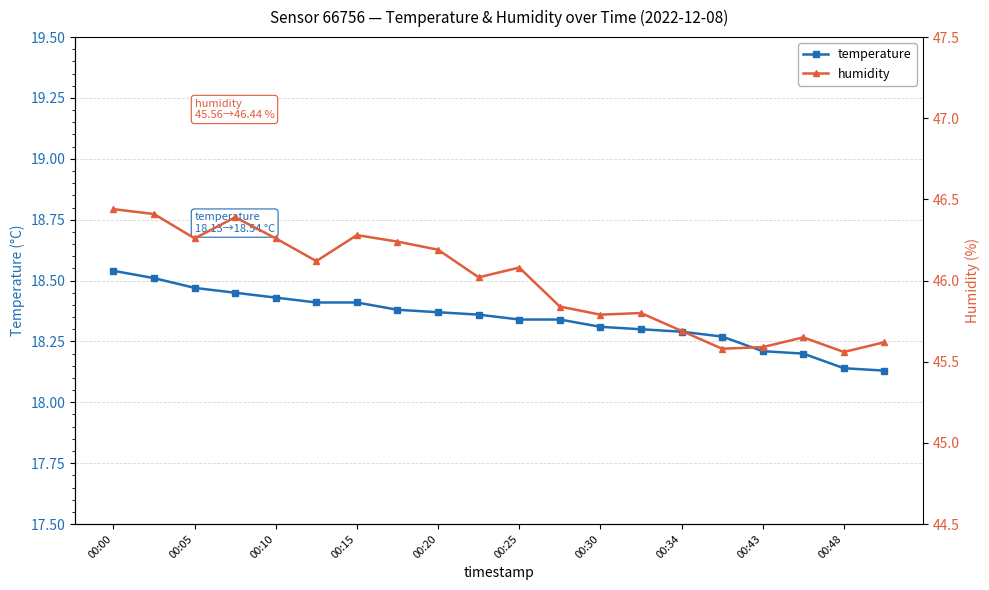

The temperature series shows 18.3 at 00:34. True or false?

True